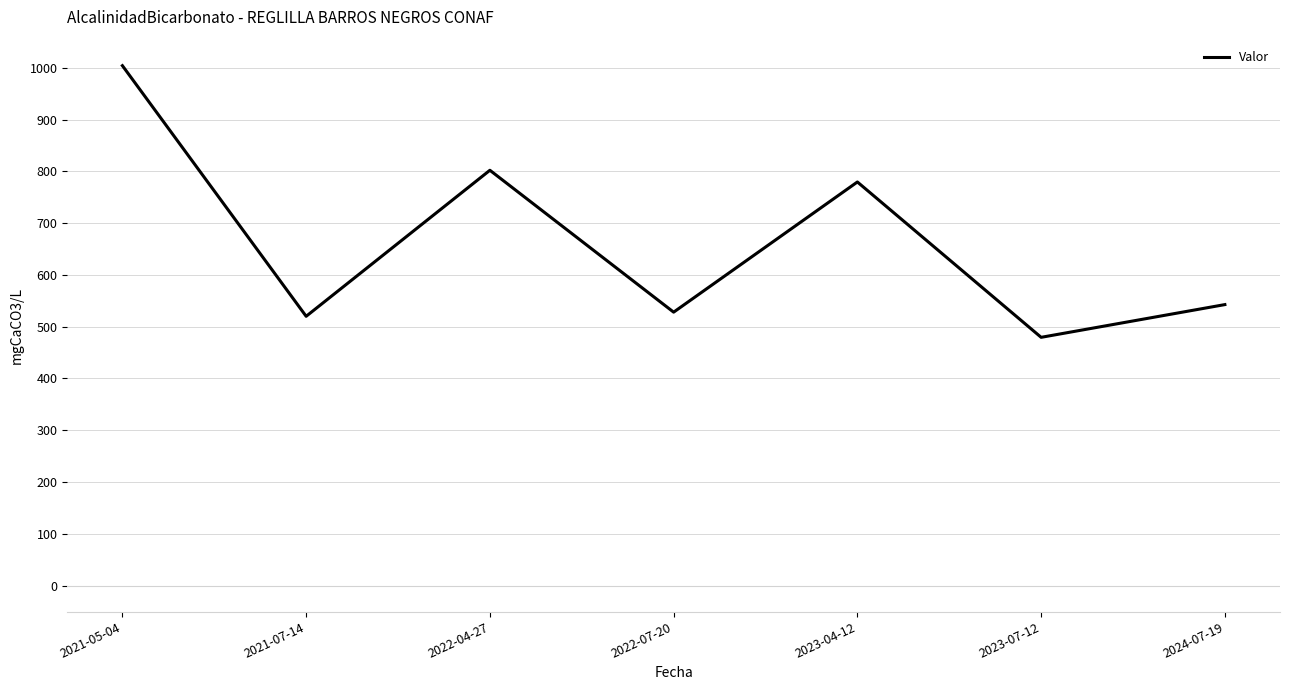

Reading left to right, list all the values displayed in this chart.

1004.0	520.0	802.0	528.0	779.4	479.4	542.6